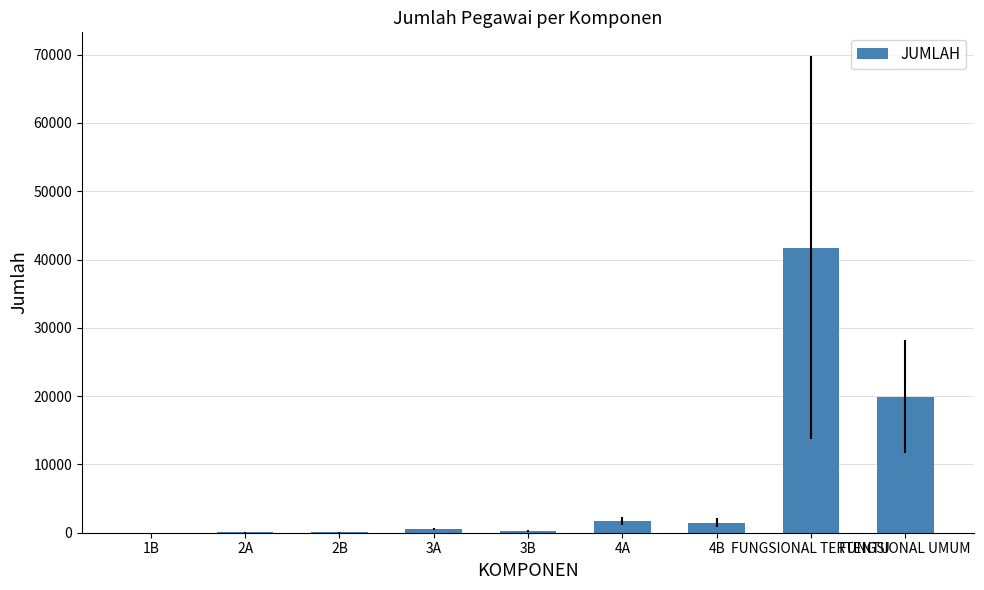

The chart shows a value of 22008 at FUNGSIONAL TERTENTU. True or false?

False